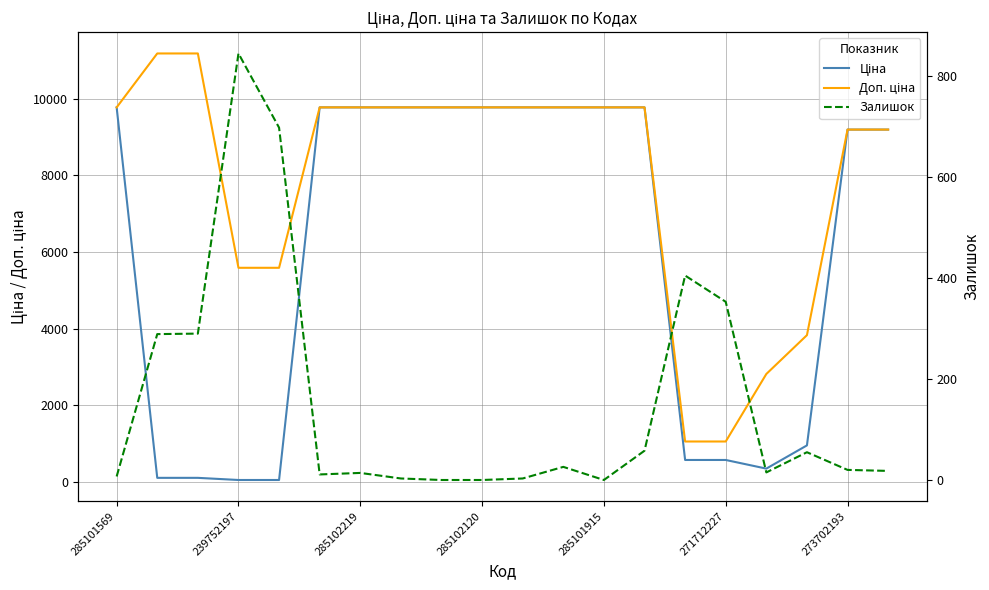

Count the number of data series in this chart.

3